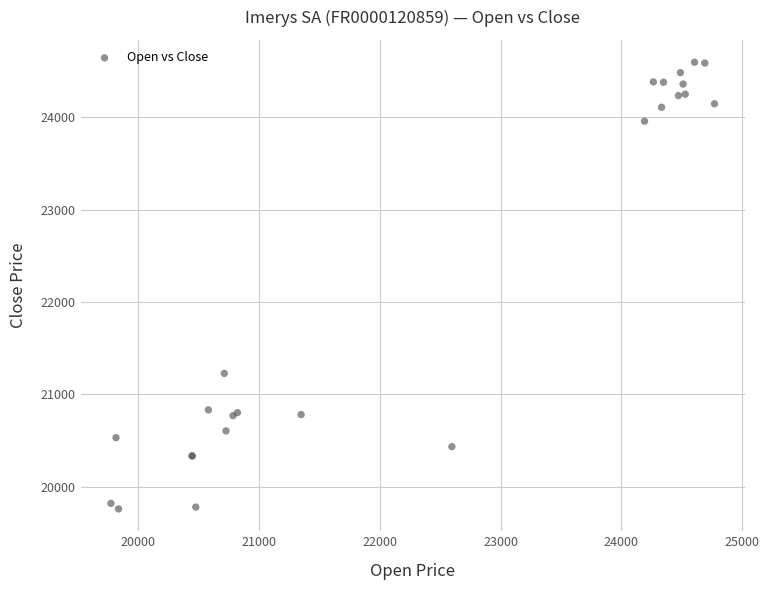

What Y value in the scatter plot is closest to 22178?

21227